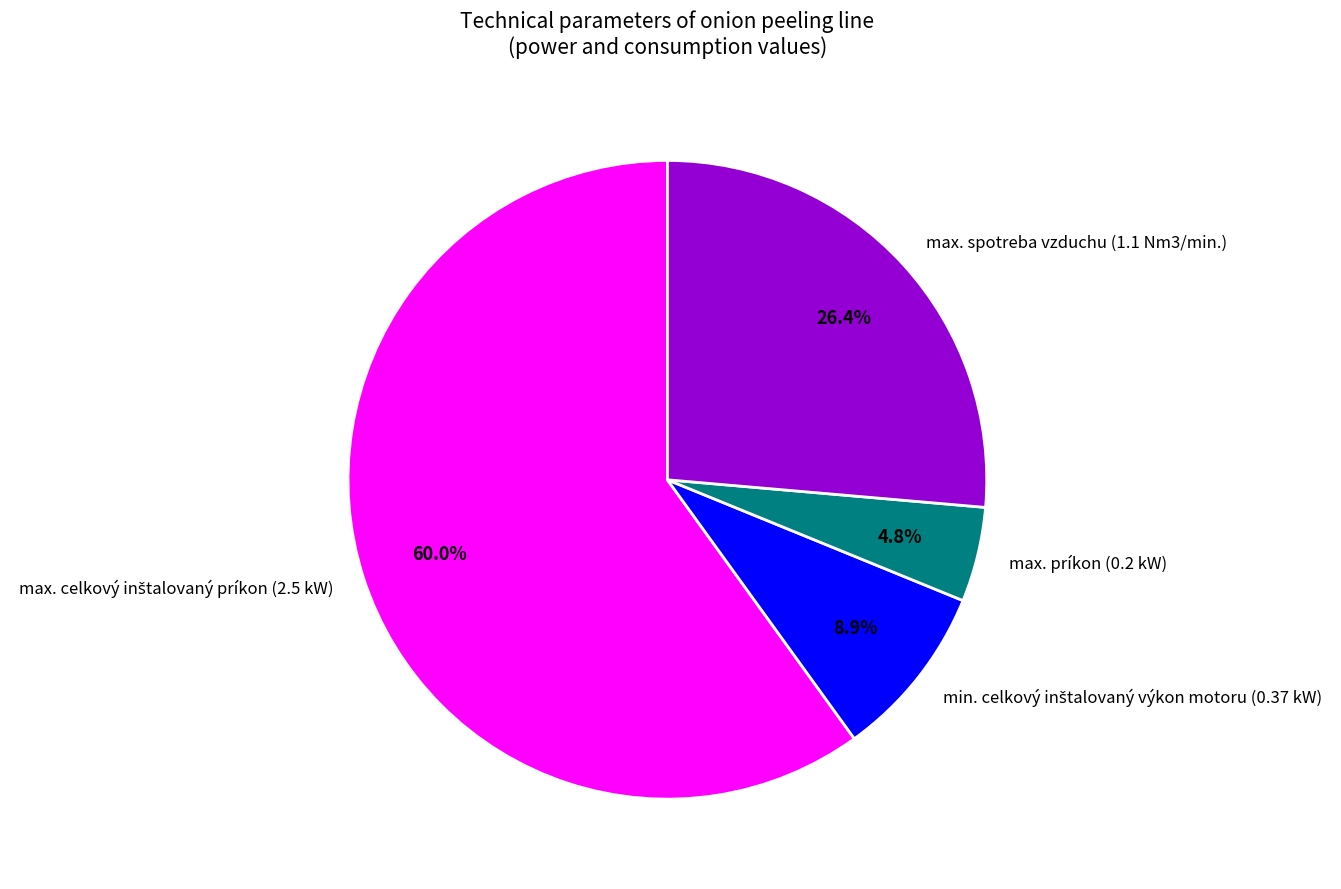

To the nearest percent, what is the average slice percentage?

25%